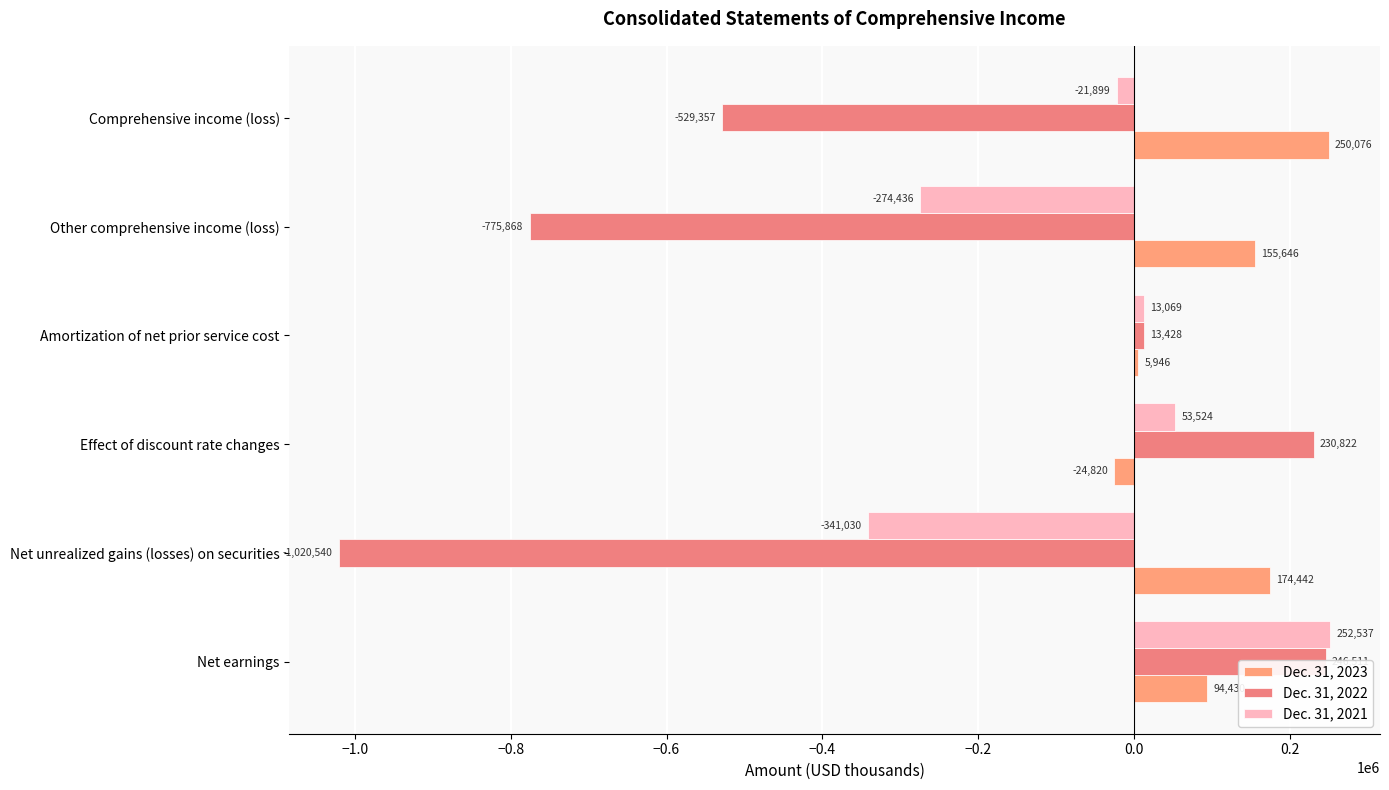

What is the value of the Dec. 31, 2022 bar at the 6th from the left?

-529357